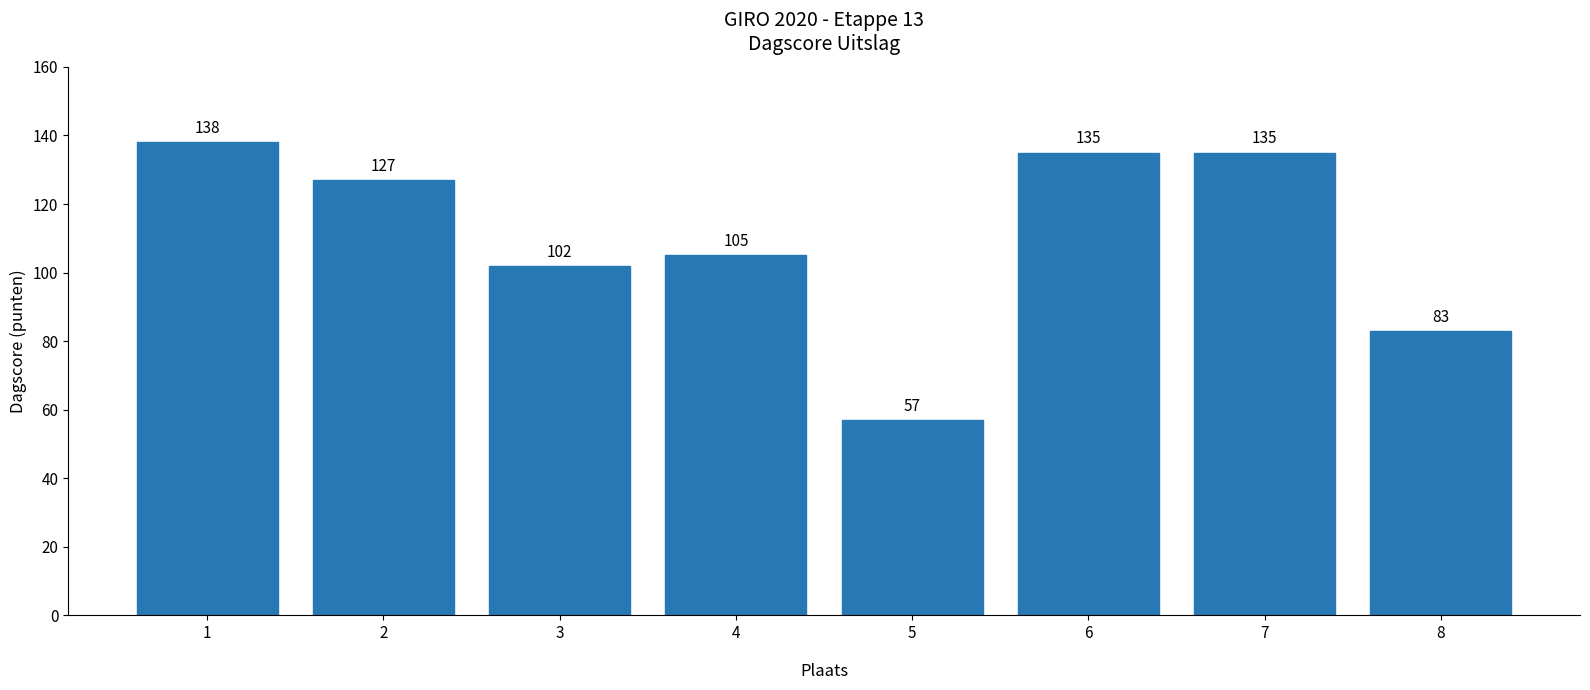

What is the sum of all values?

882